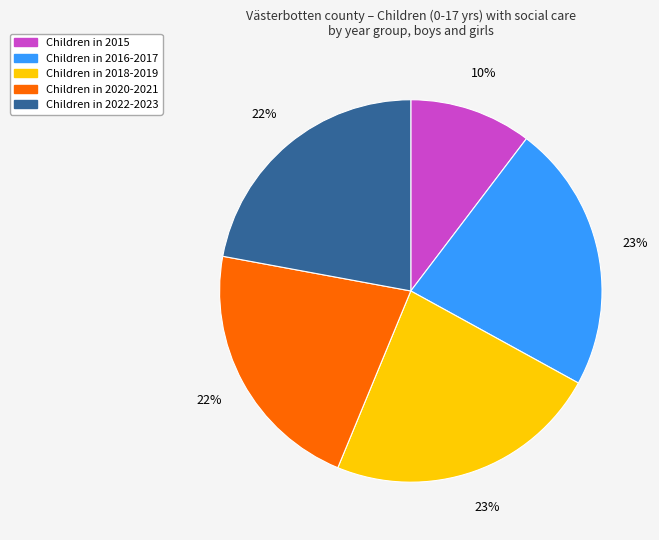

To the nearest percent, what is the difference between the largest and smallest slice percentages?

13%